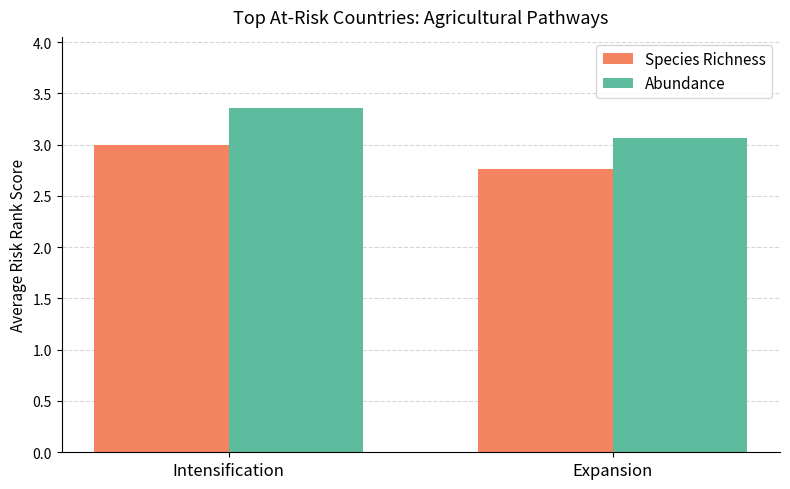

Reading left to right, what are all the values shown in this chart?

Species Richness: Intensification=3.0	Expansion=2.8
Abundance: Intensification=3.4	Expansion=3.1